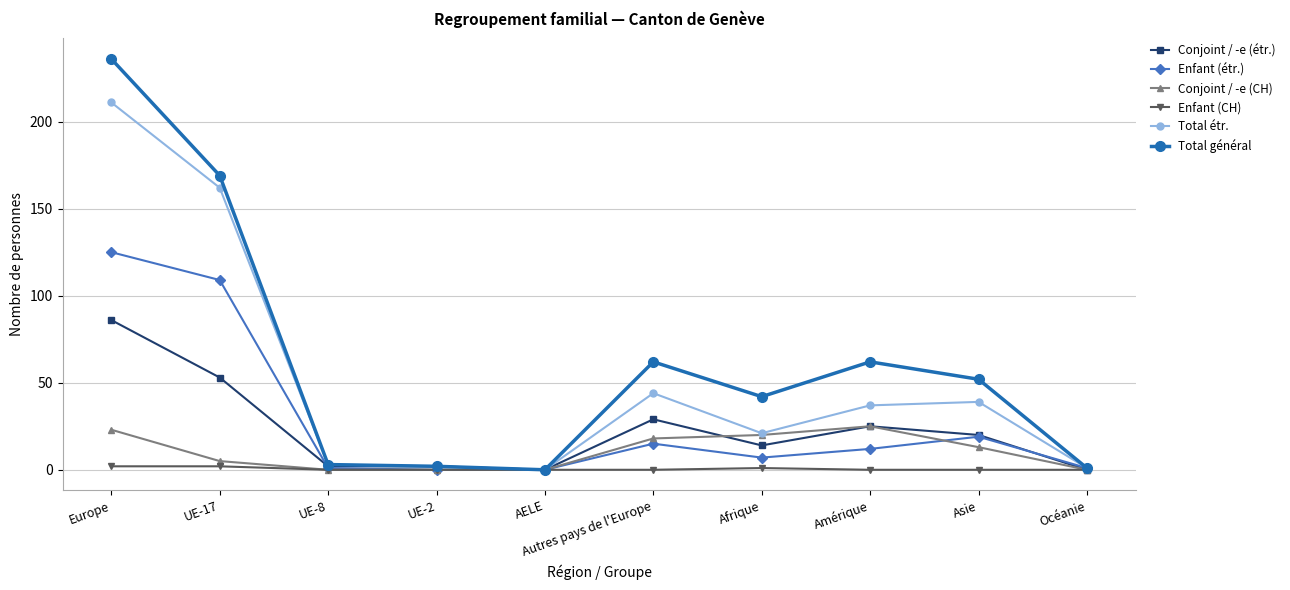

What is the label of the 10th point from the right?

Europe